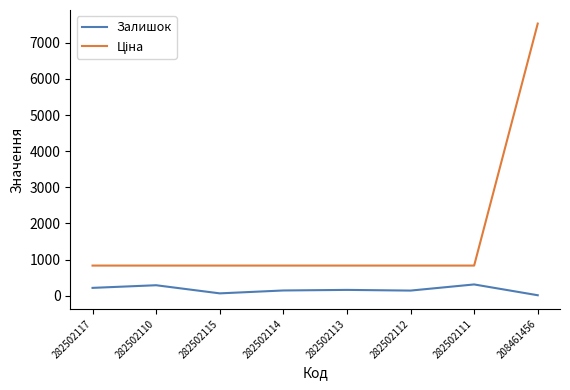

The value of Залишок at 282502111 is 310.0. True or false?

True